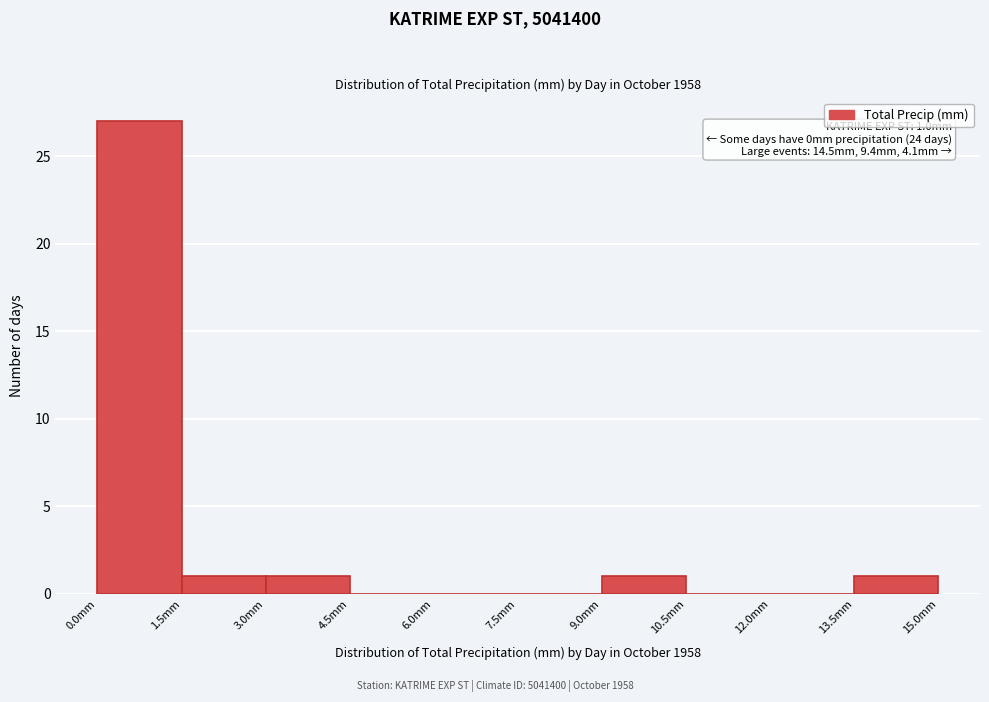

Over which range of the x-axis is the bar tallest?

0.0 to 1.5